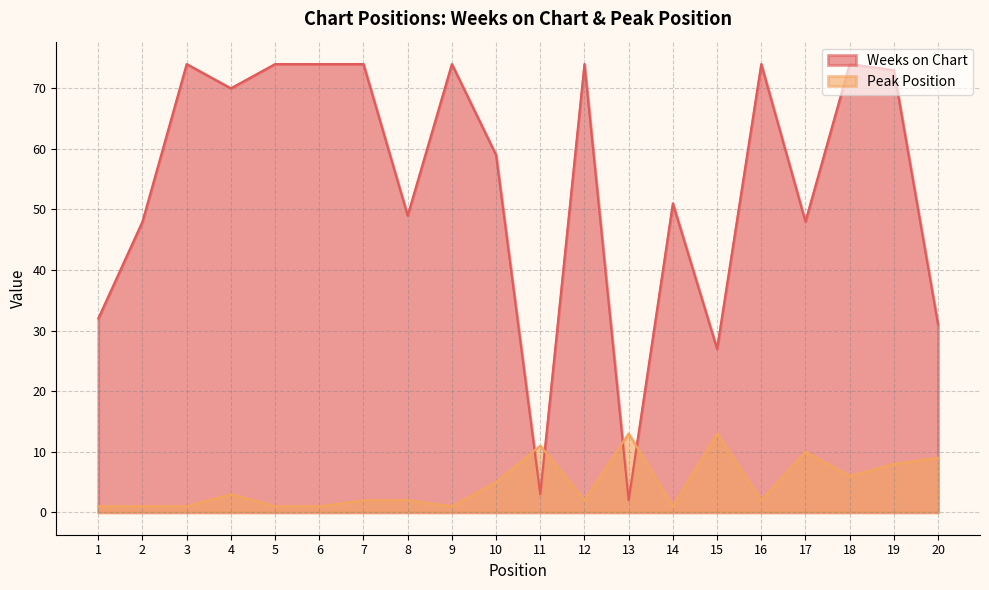

Is it true that Peak Position equals 3 at 7?

False